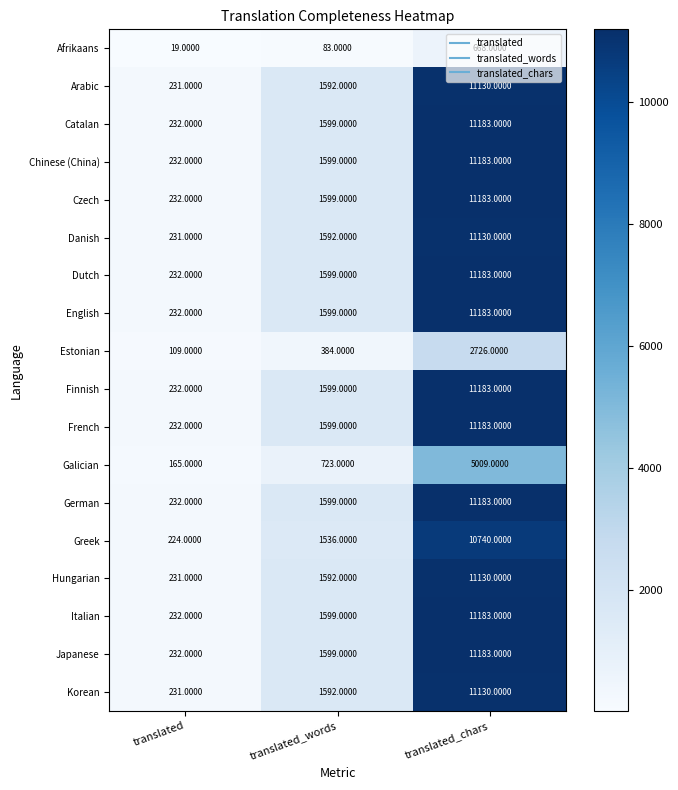

What is the average value of the Hungarian series?

4318